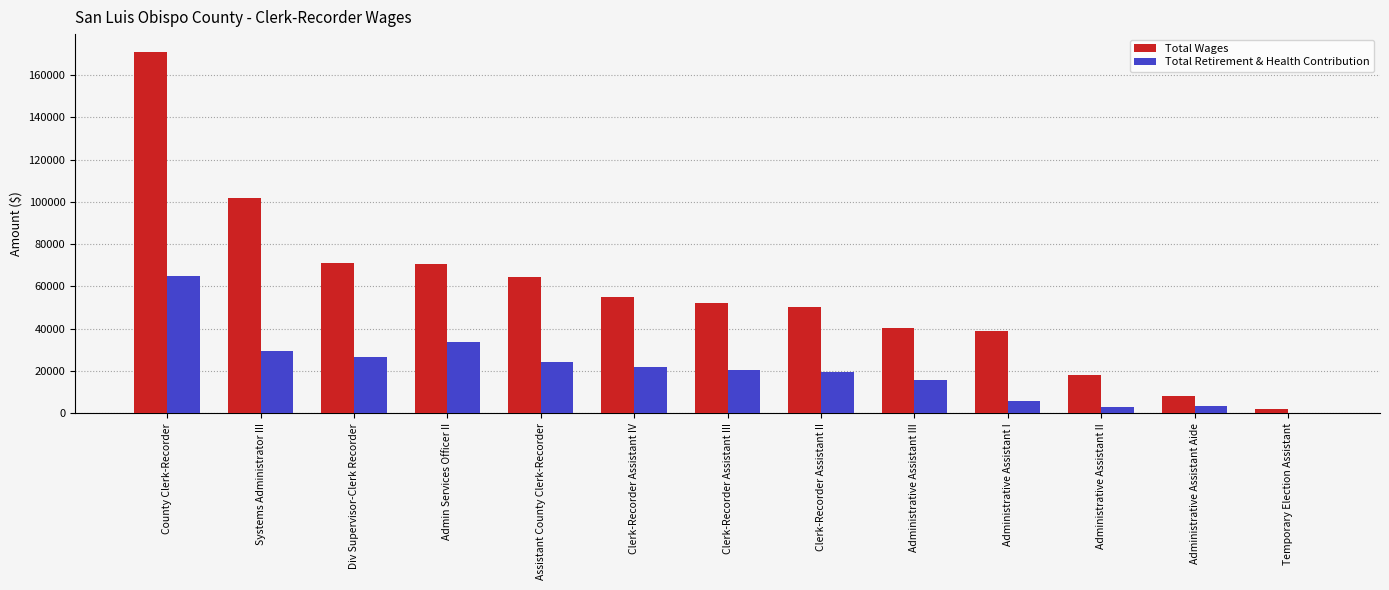

Which category has the highest value across all series?

County Clerk-Recorder